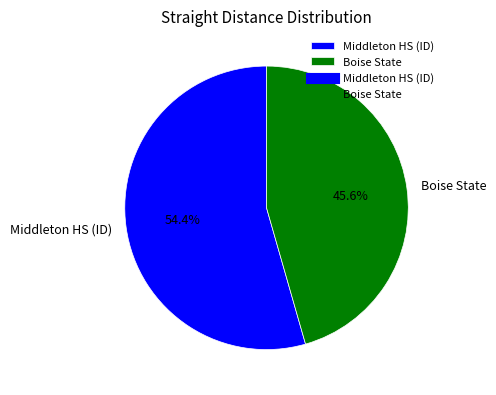

How many slices are in this pie chart?

2